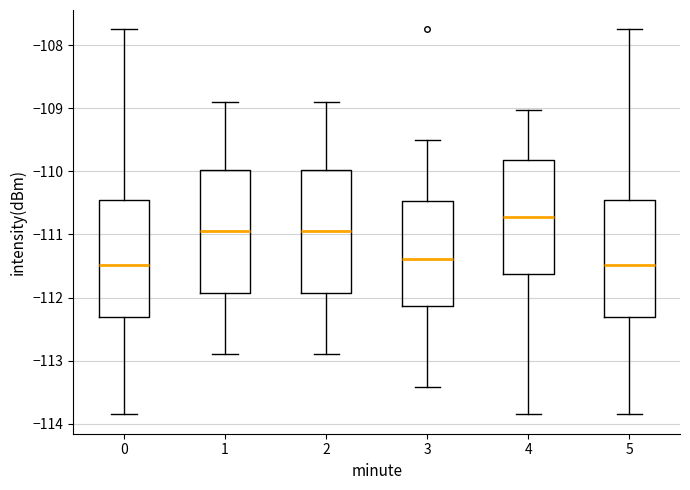

Where does the lower whisker of the box at x = 2 end on the y-axis? The values are not printed on the chart, so give them approximately, as read against the axis.

-112.9